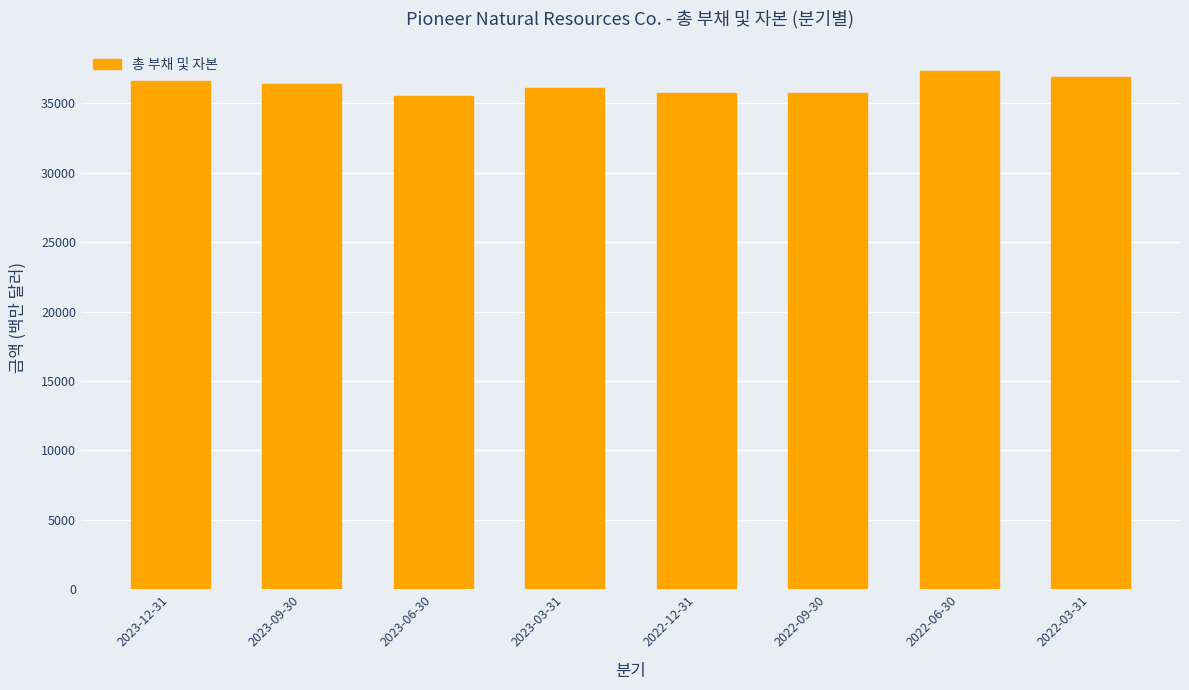

What is the label of the 6th bar from the right?

2023-06-30